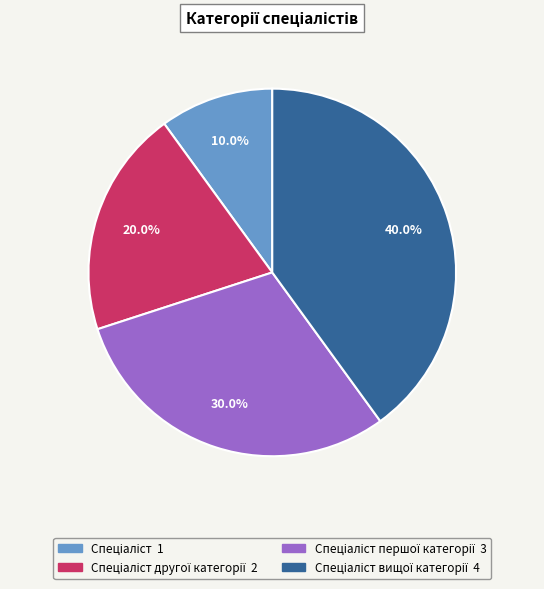

Is there a majority slice in this chart?

No